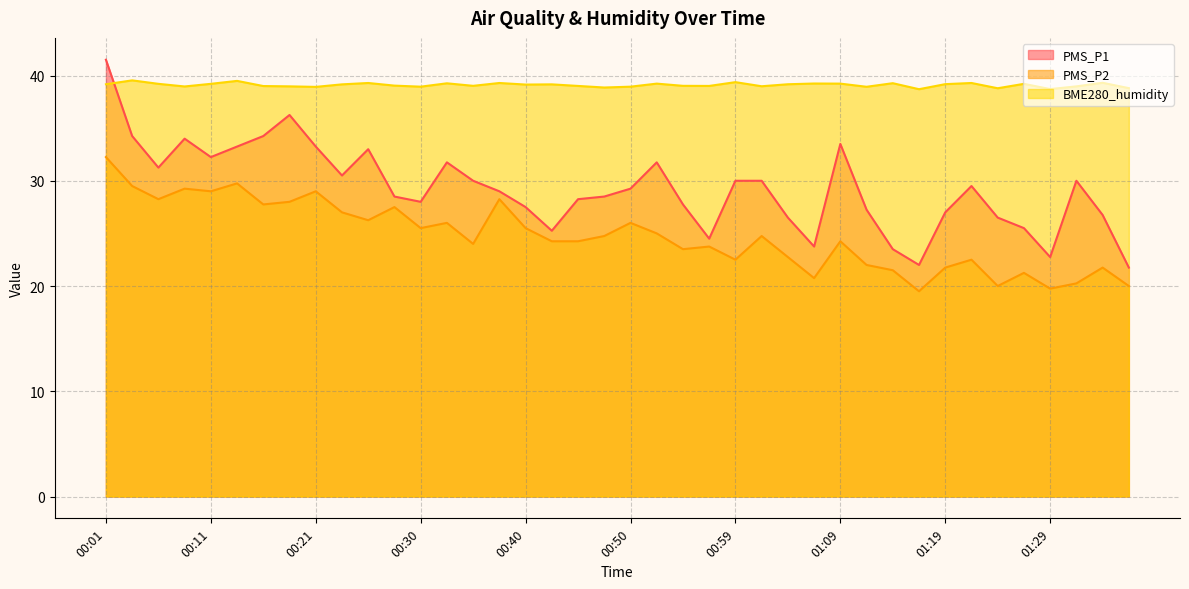

How many categories are shown in the chart?

40